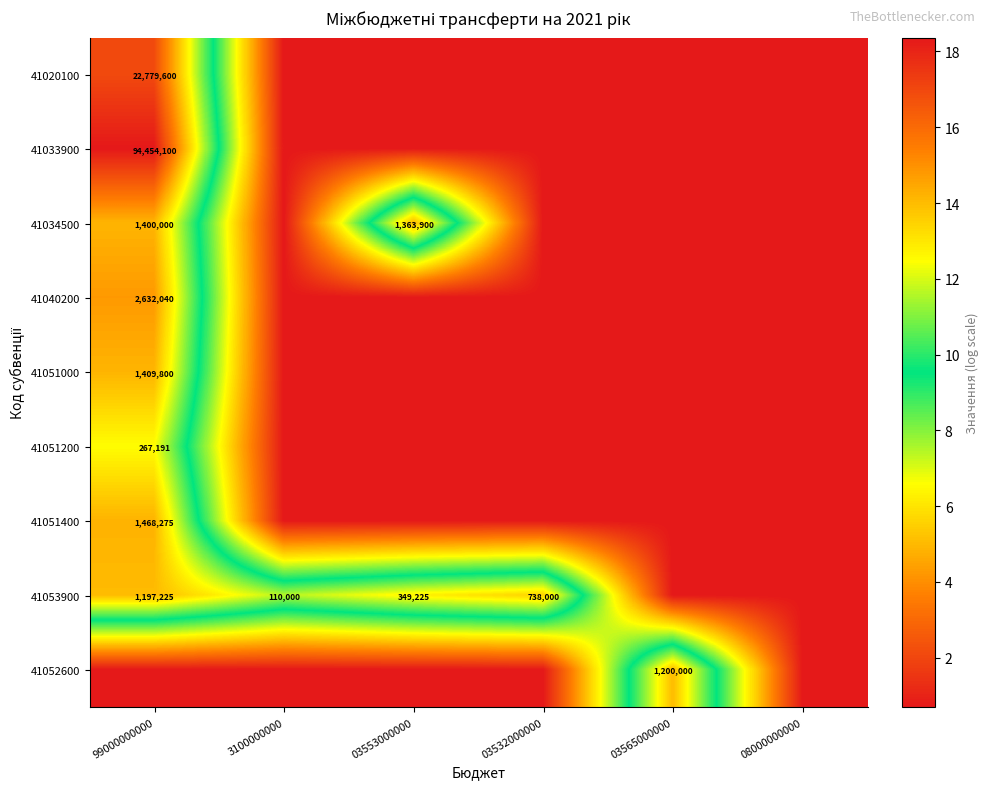

Which label corresponds to the smallest value in the chart?

3100000000